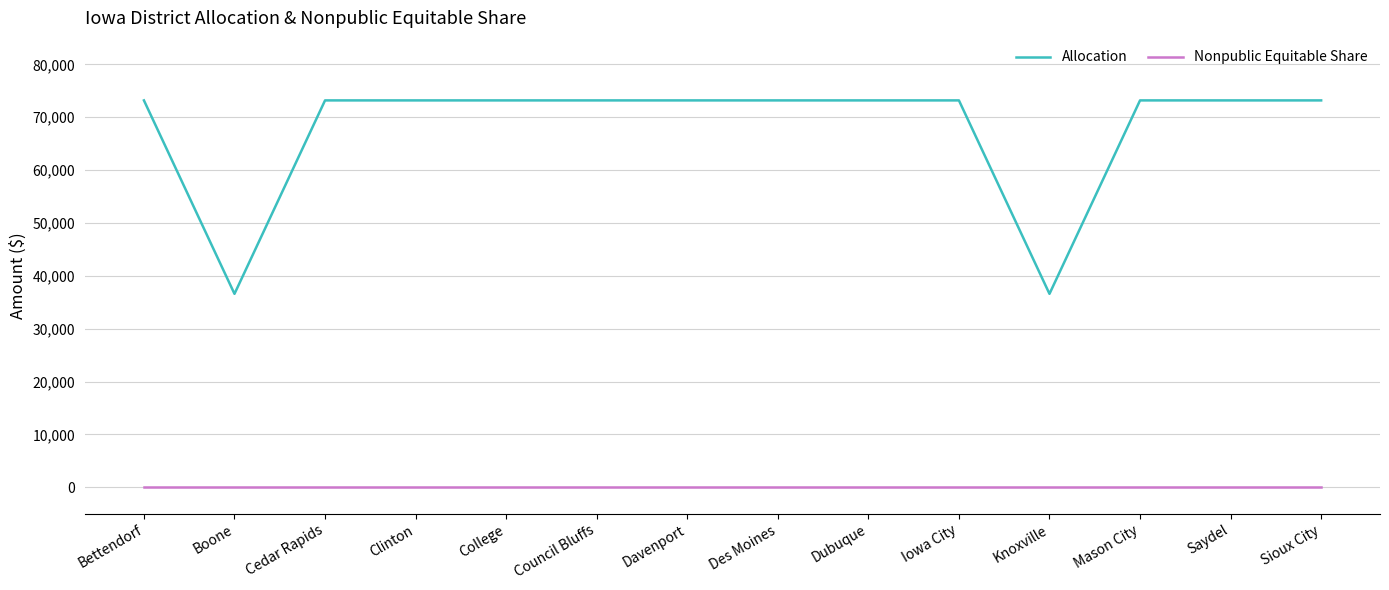

Count the number of data series in this chart.

2